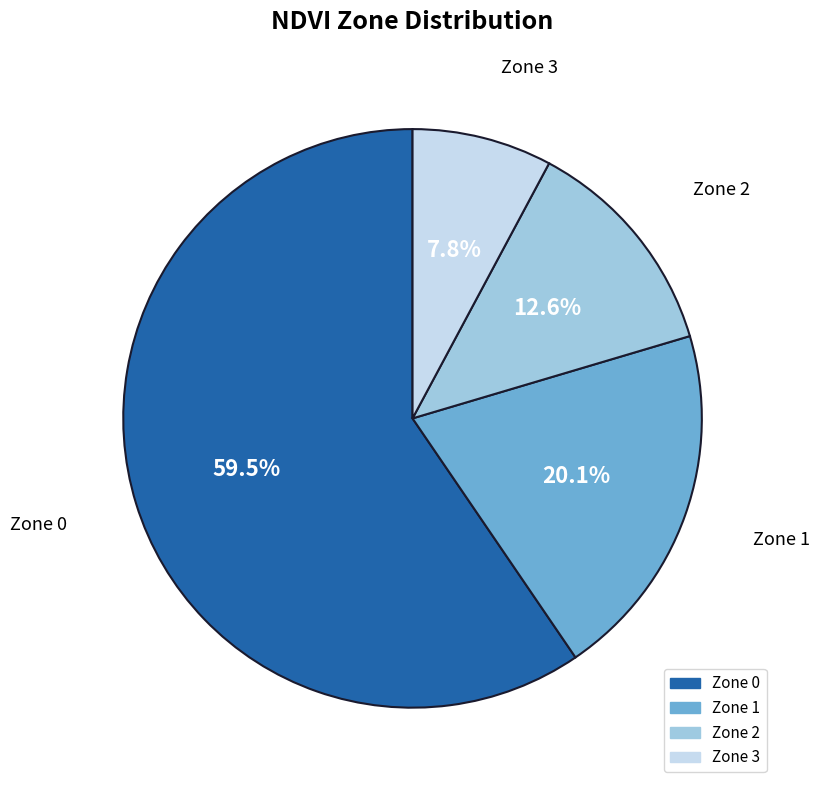

Which slice represents more than half of the pie?

Zone 0